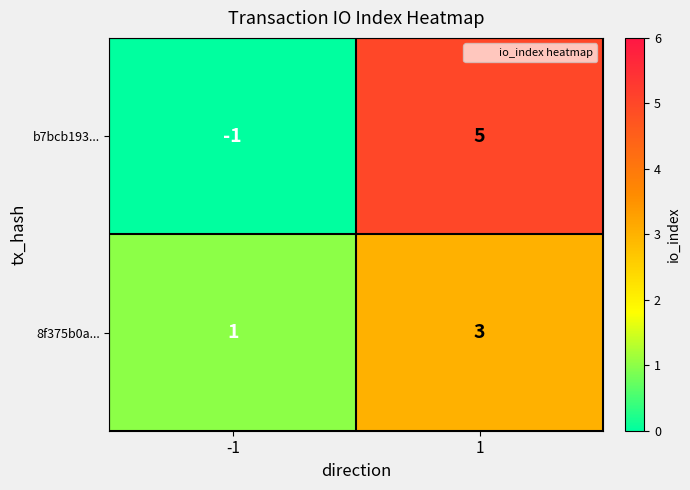

What is the sum of all 8f375b0a... values?

4